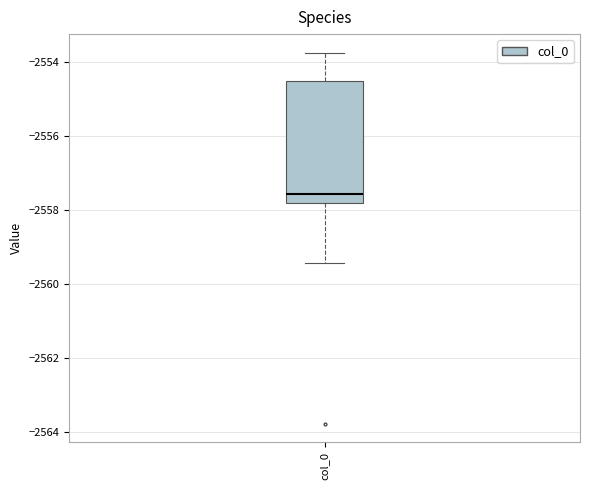

Where does the upper whisker of the box for col_0 end on the y-axis? The values are not printed on the chart, so give them approximately, as read against the axis.

-2553.8